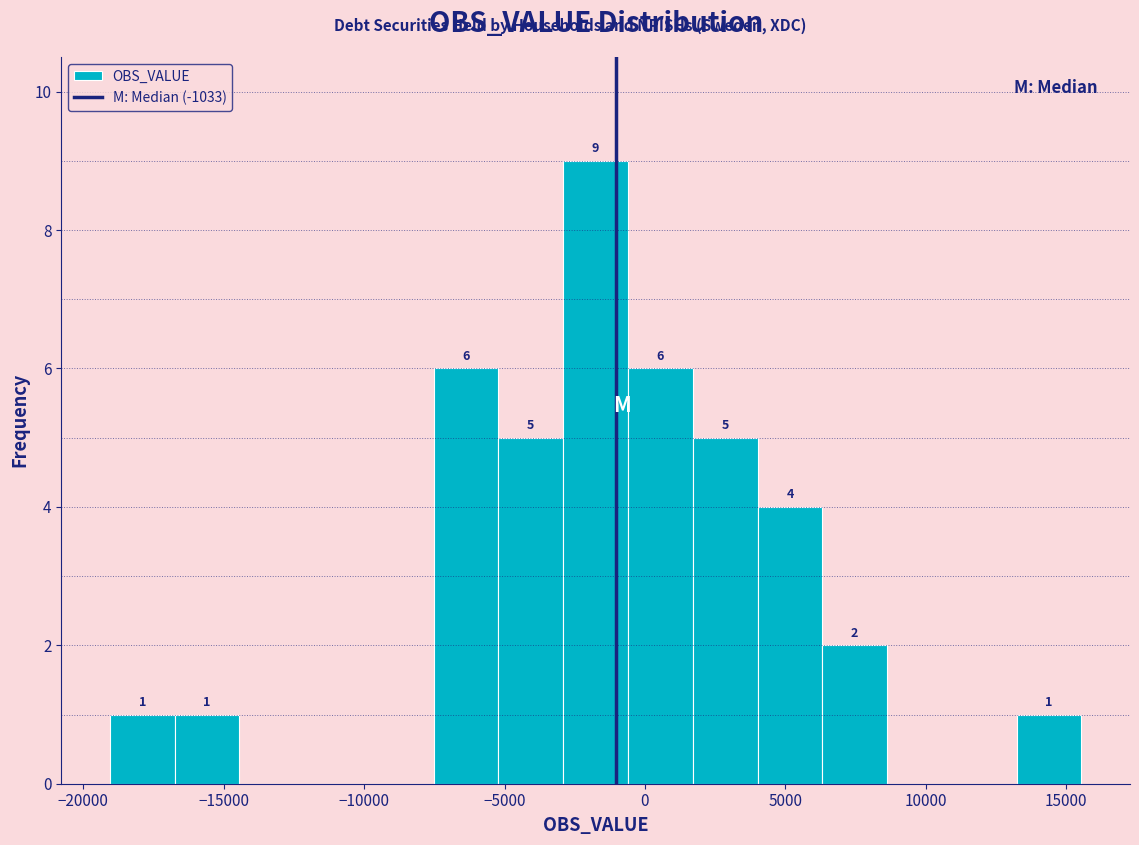

Over which range of the x-axis is the bar tallest?

-3000 to -500